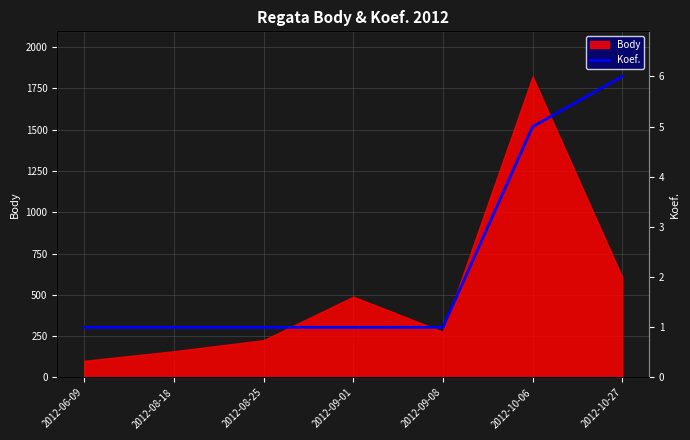

How many lines are shown in the chart?

1